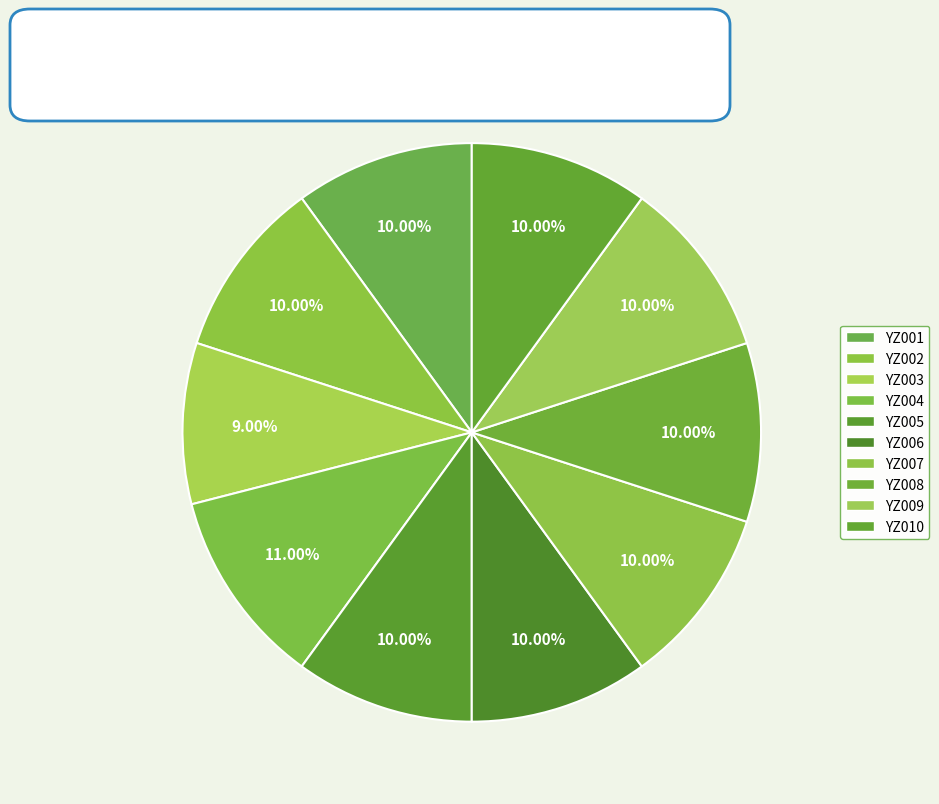

What is the total percentage of YZ009 and YZ001?

20.0%